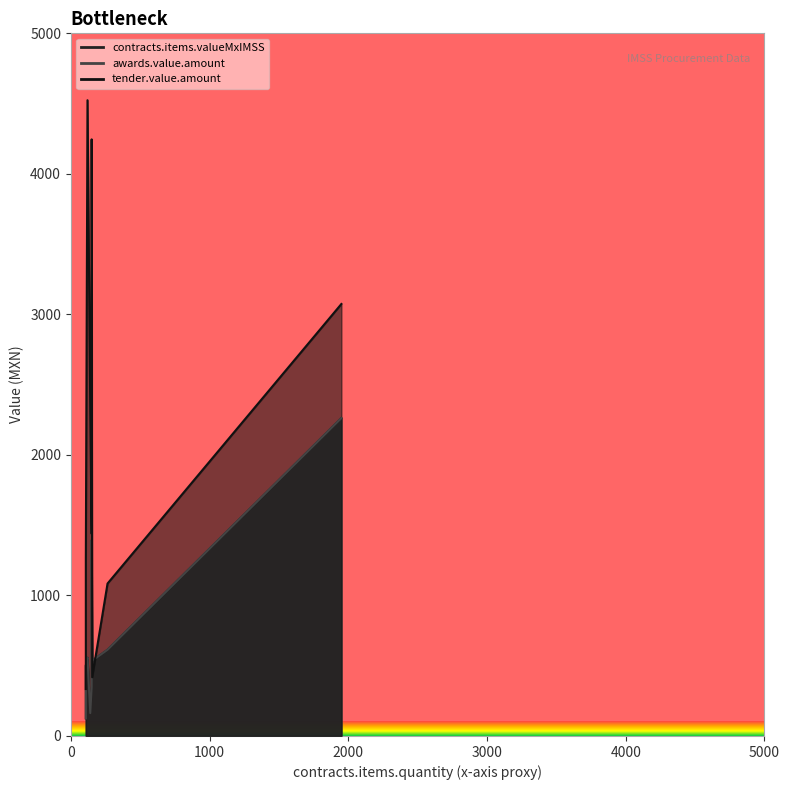

Does the chart display data point markers on the line(s)?

No